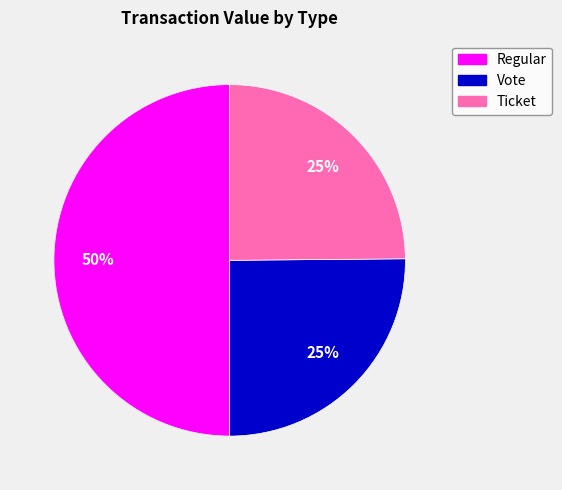

Count the number of slices in the pie.

3